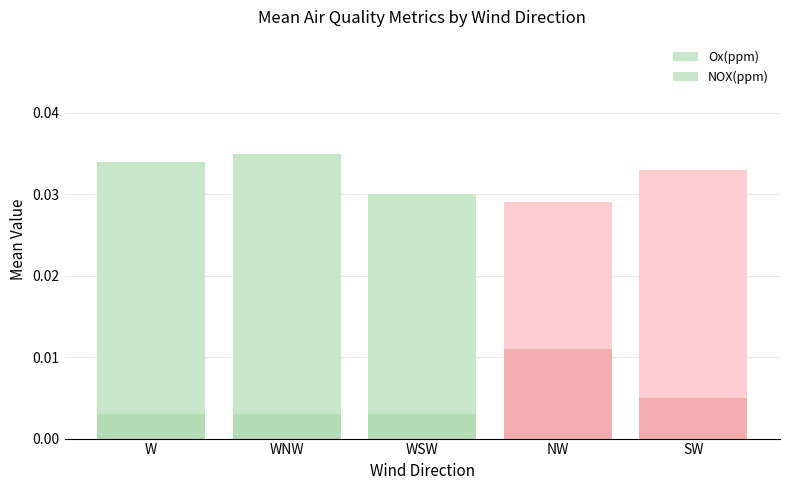

What are all the series names shown in the legend?

Ox(ppm), NOX(ppm)